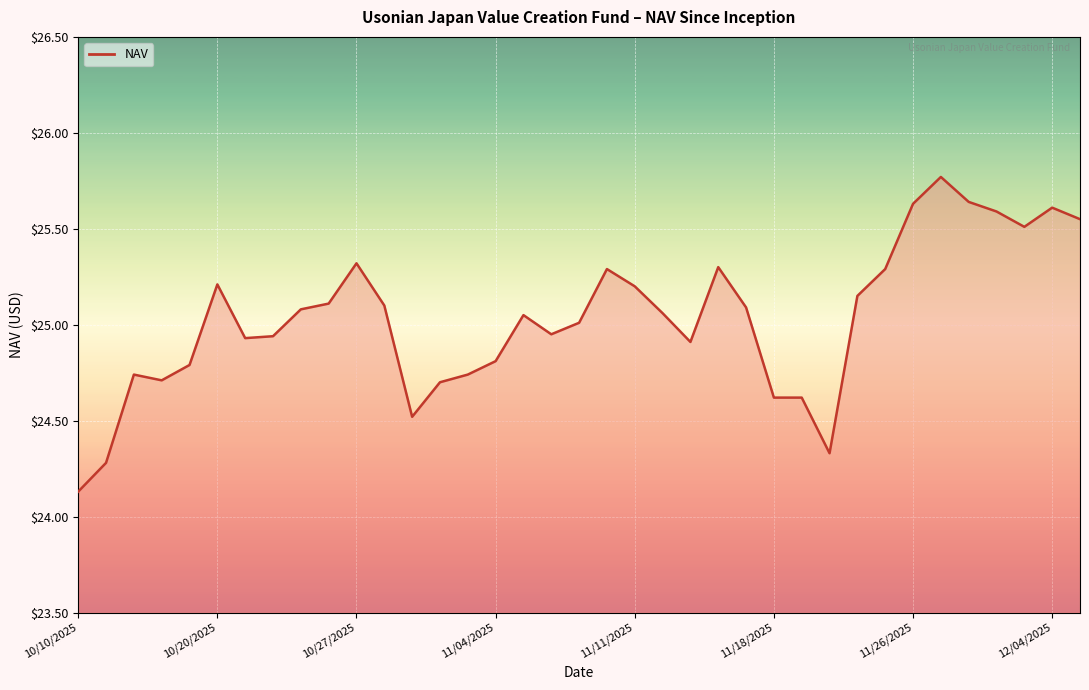

What is the minimum value shown in the chart?

24.1